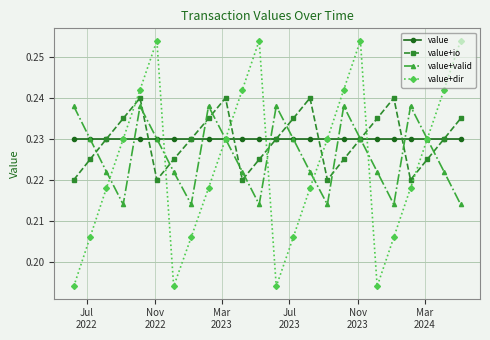

Count the value+io values in the range 0 to 1.

24